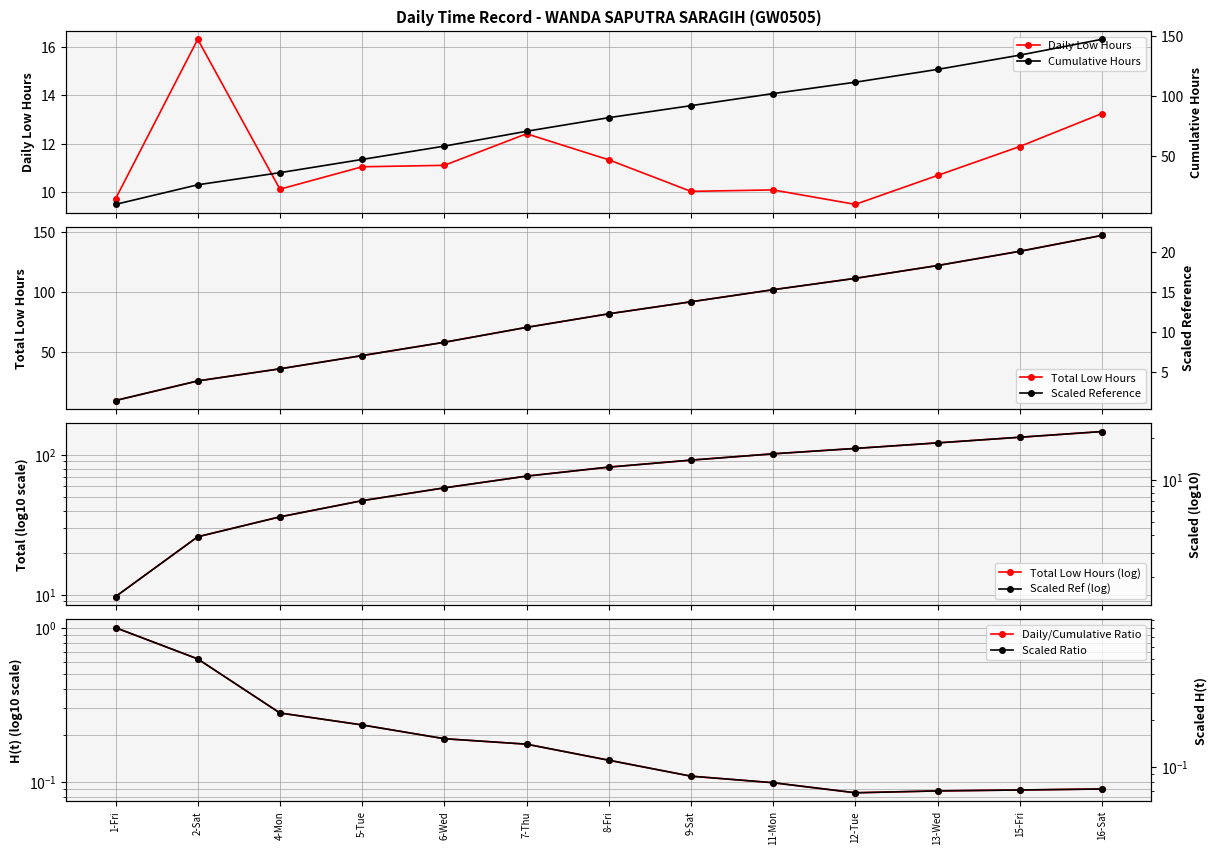

What is the average value?

11.3